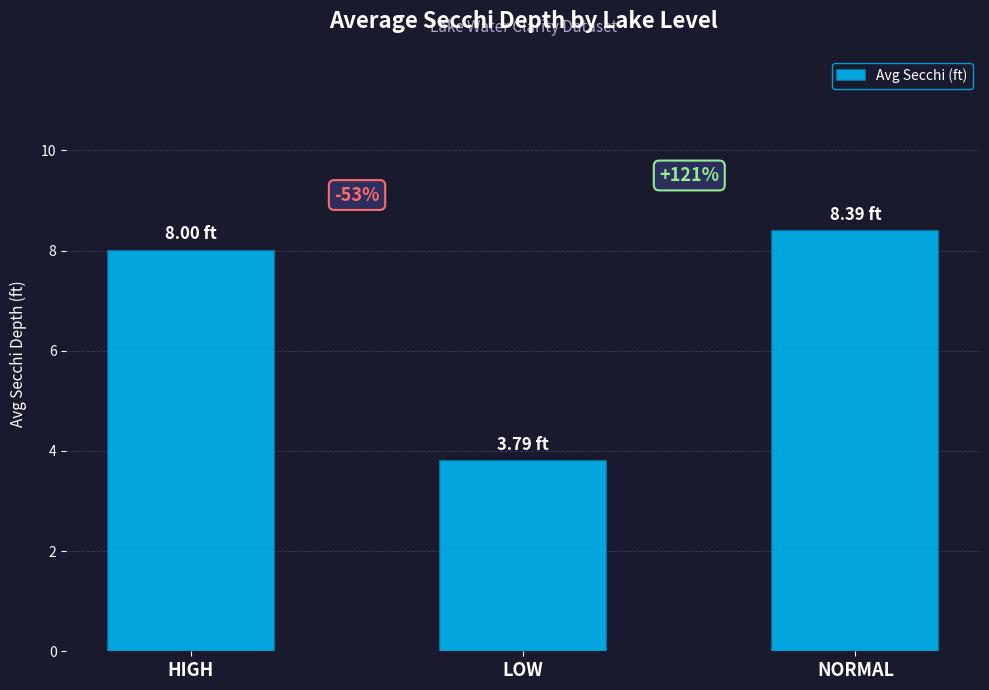

Does the chart contain any negative values?

No